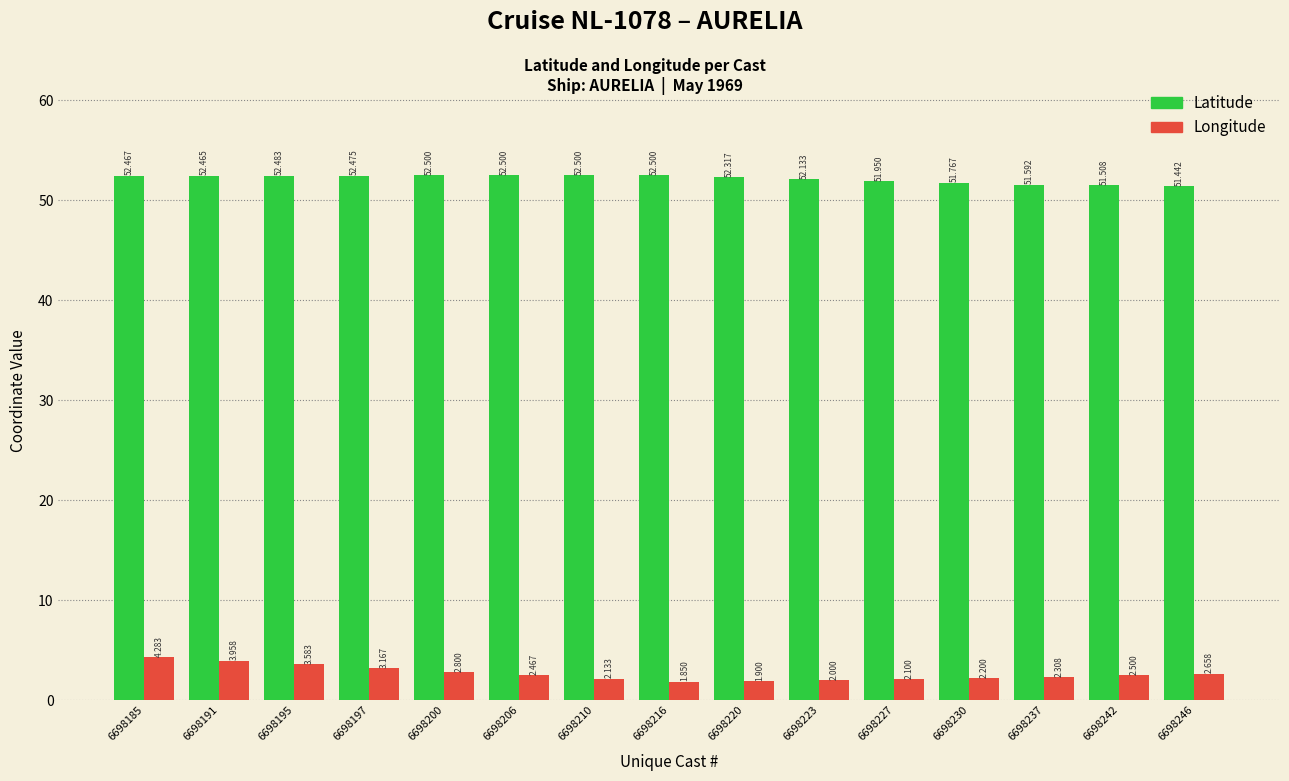

What is the value of the Longitude bar at the 9th from the left?

1.9